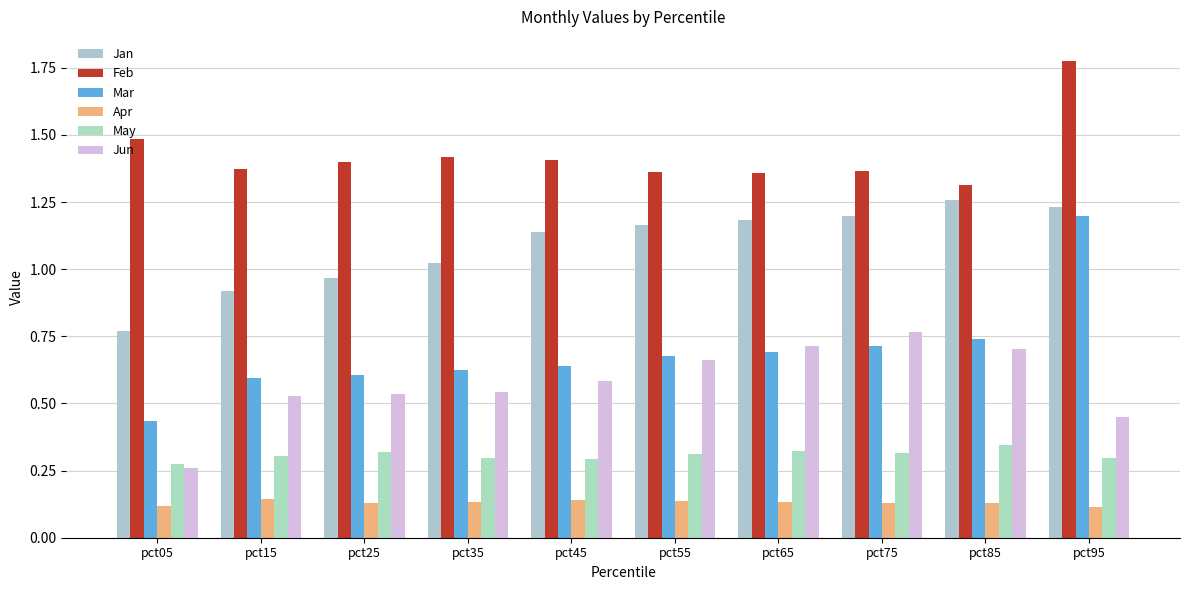

Which category has the highest value in the Mar series?

pct95